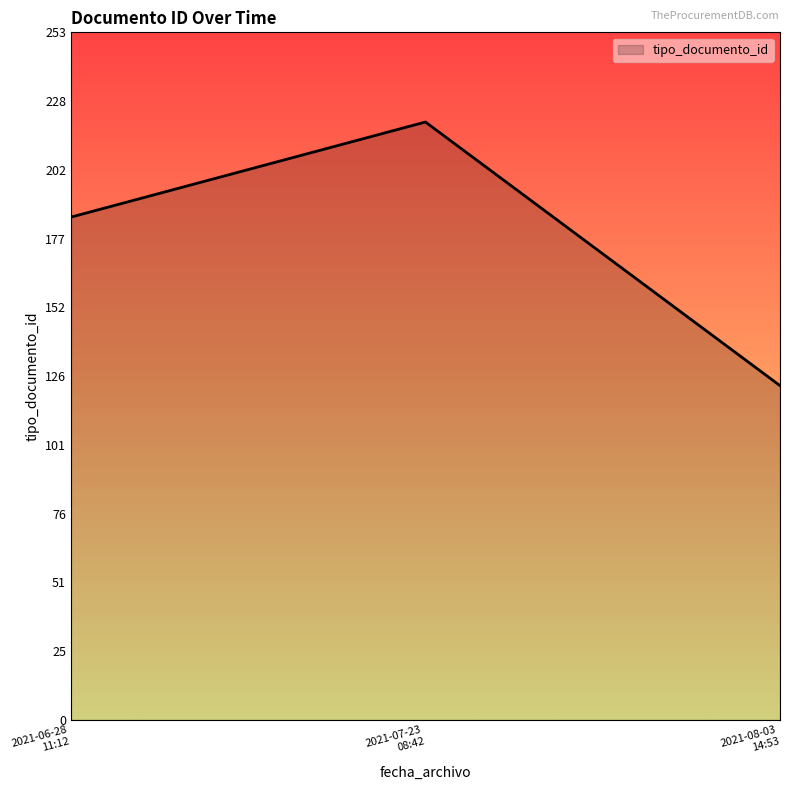

What is the minimum value shown in the chart?

123